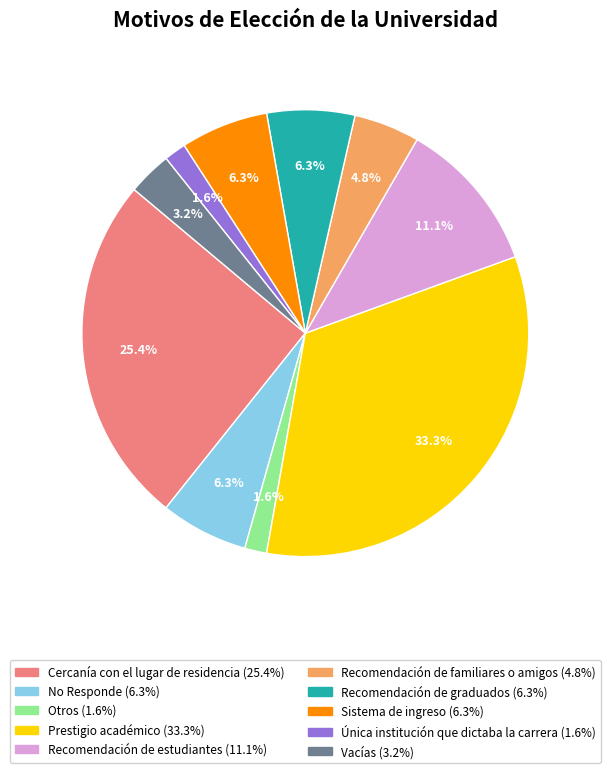

What is the ratio of the value at Cercanía con el lugar de residencia to the value at Recomendación de estudiantes?

2.3